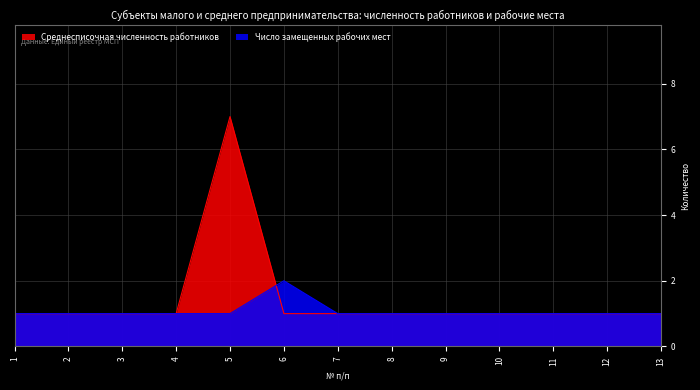

The value of Число замещенных рабочих мест at 5 is 1. True or false?

True